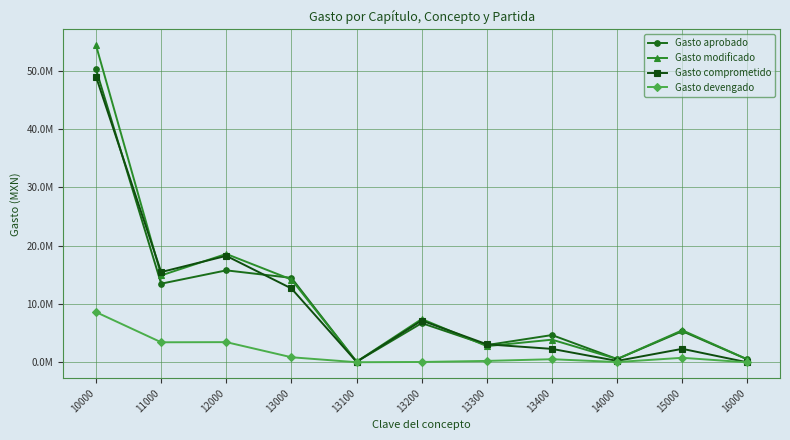

Is this an area chart (filled region under the line)?

No